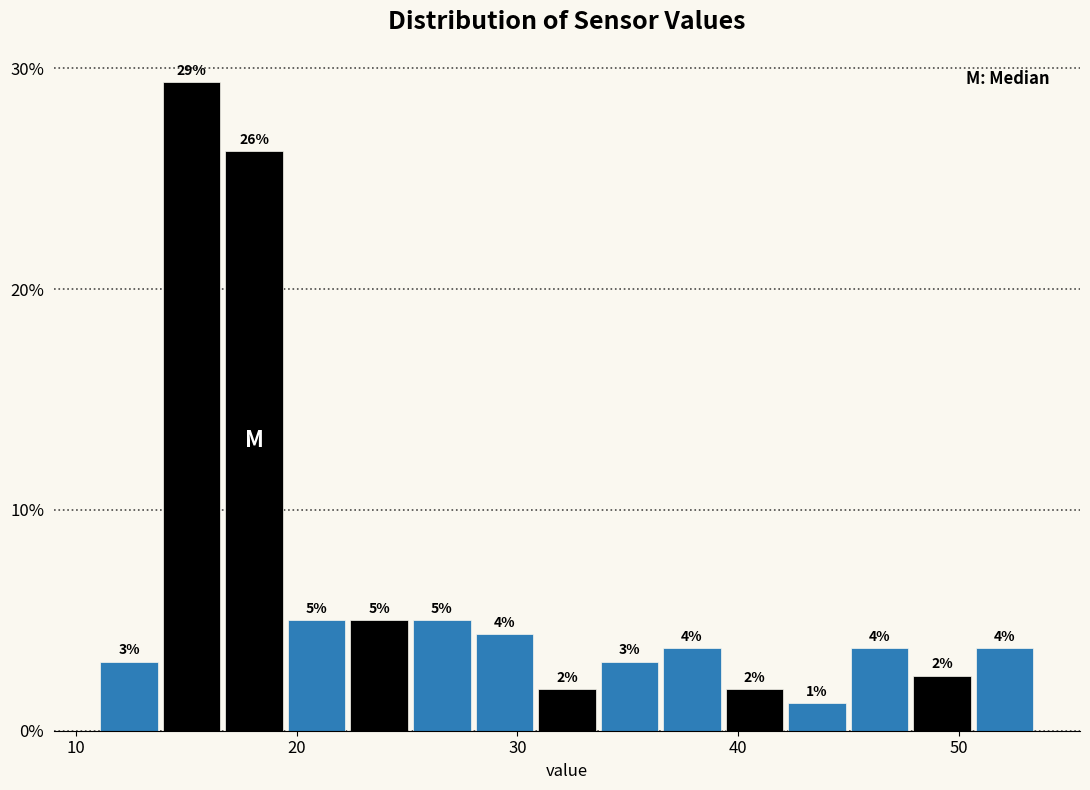

Read against the x-axis, roughly where is the centre of the tallest bar?

15